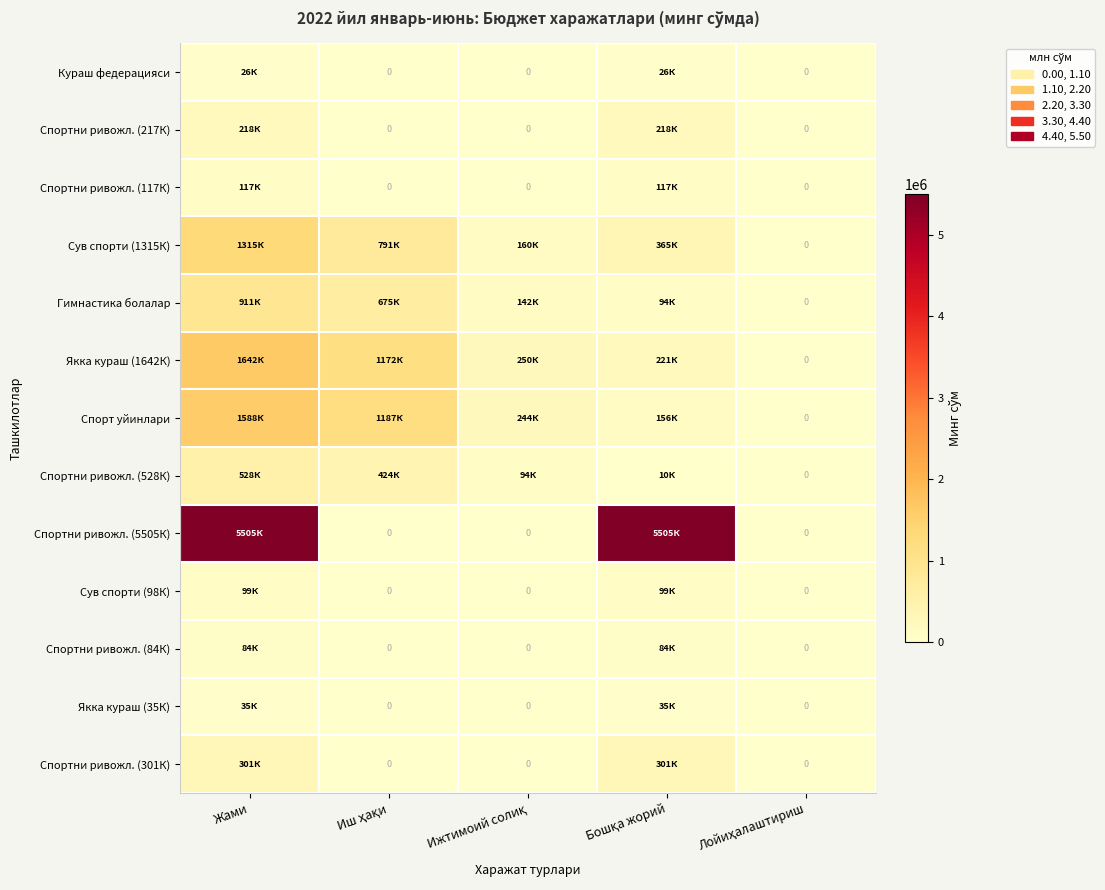

Which category has the lowest value in the Спортни ривожл. (217К) series?

Иш ҳақи